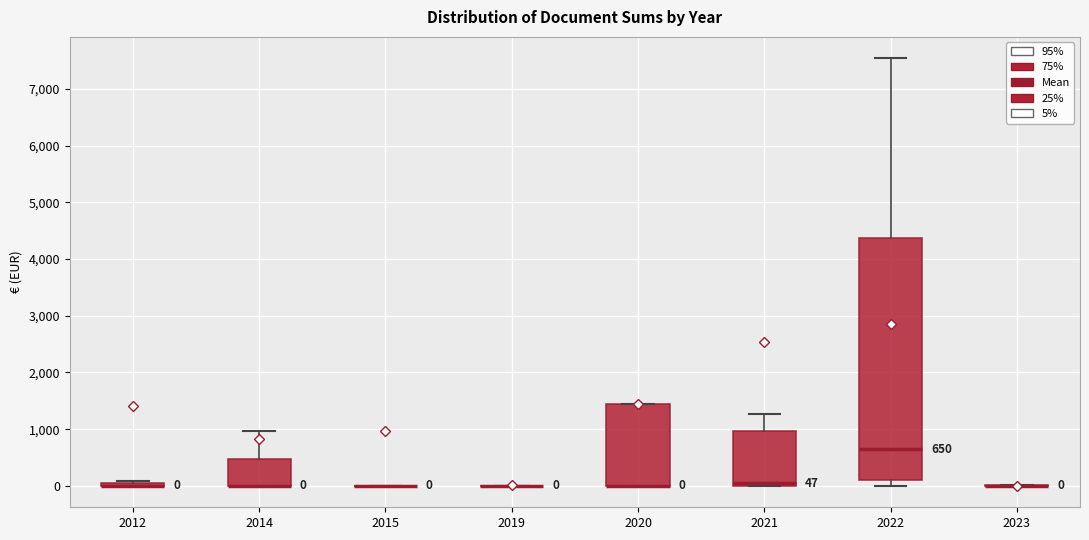

Which box is the tallest, from its lower edge to its upper edge?

2022